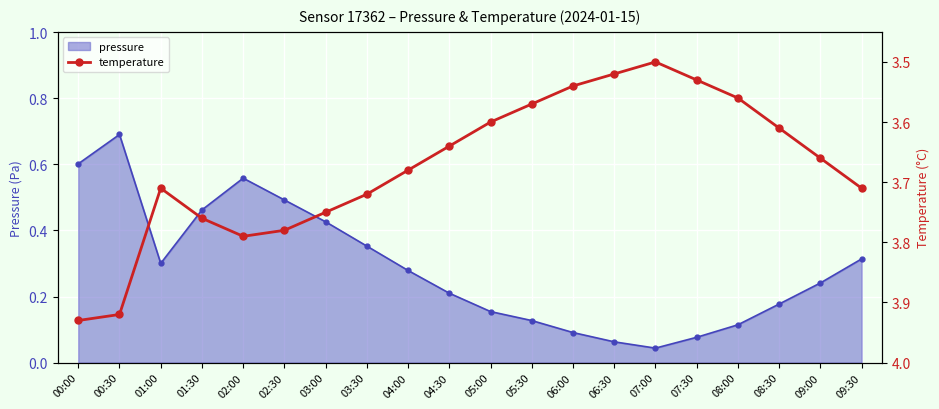

The chart shows a value of 3.7 at 09:30. True or false?

True